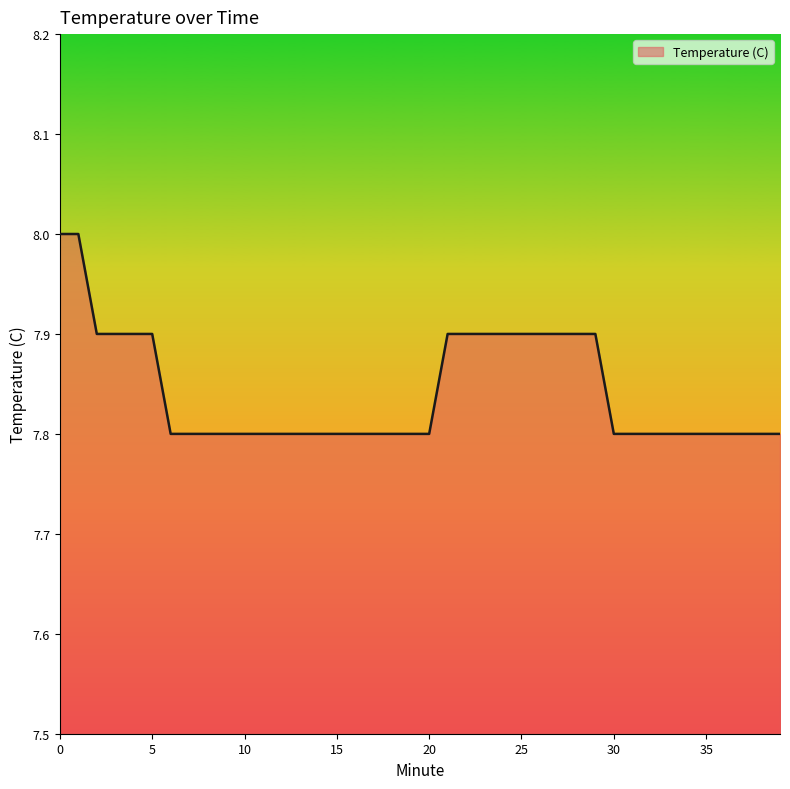

Reading left to right, what are all the values shown in this chart?

8.0	8.0	7.9	7.9	7.9	7.9	7.8	7.8	7.8	7.8	7.8	7.8	7.8	7.8	7.8	7.8	7.8	7.8	7.8	7.8	7.8	7.9	7.9	7.9	7.9	7.9	7.9	7.9	7.9	7.9	7.8	7.8	7.8	7.8	7.8	7.8	7.8	7.8	7.8	7.8